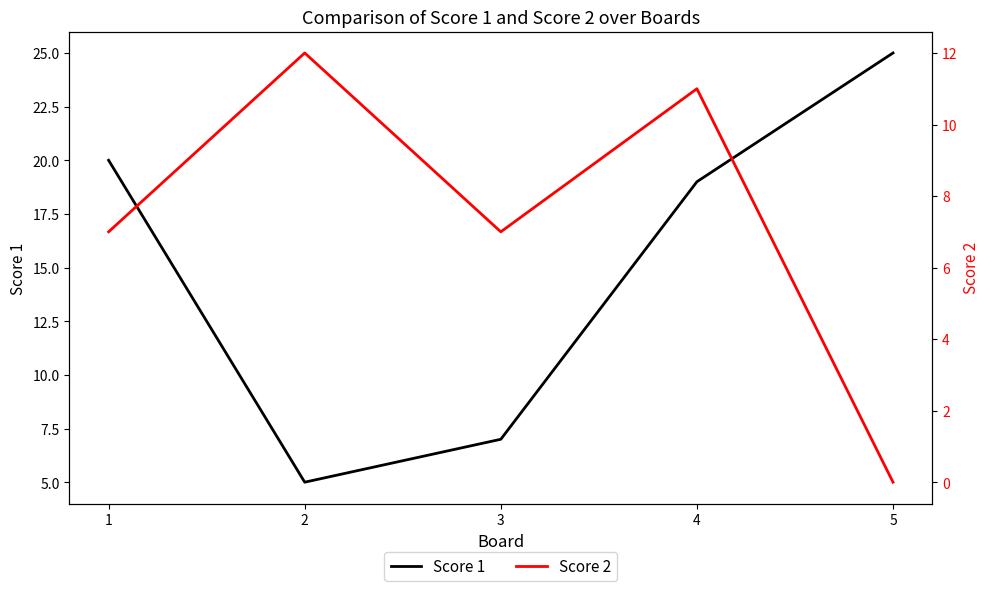

Which series has the widest spread of values?

Score 1